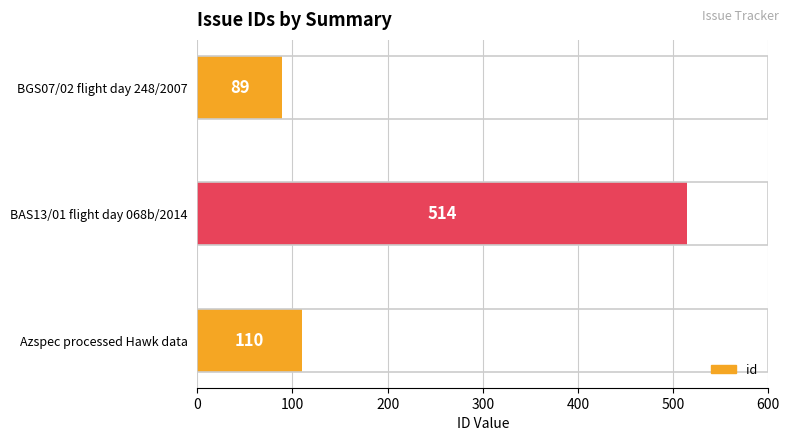

What is the difference between the maximum and second lowest values?

404